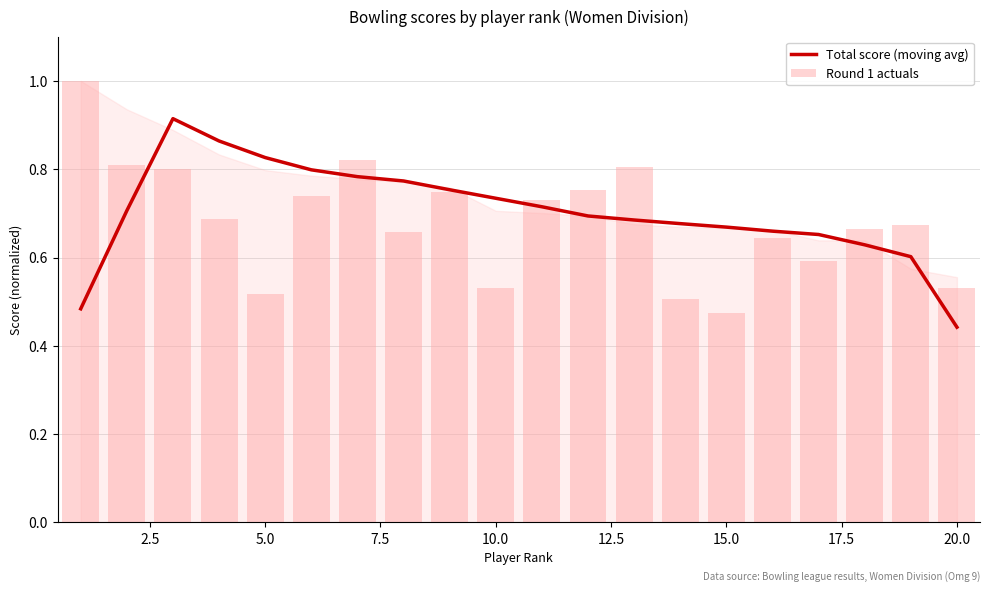

How many groups of bars are there?

20